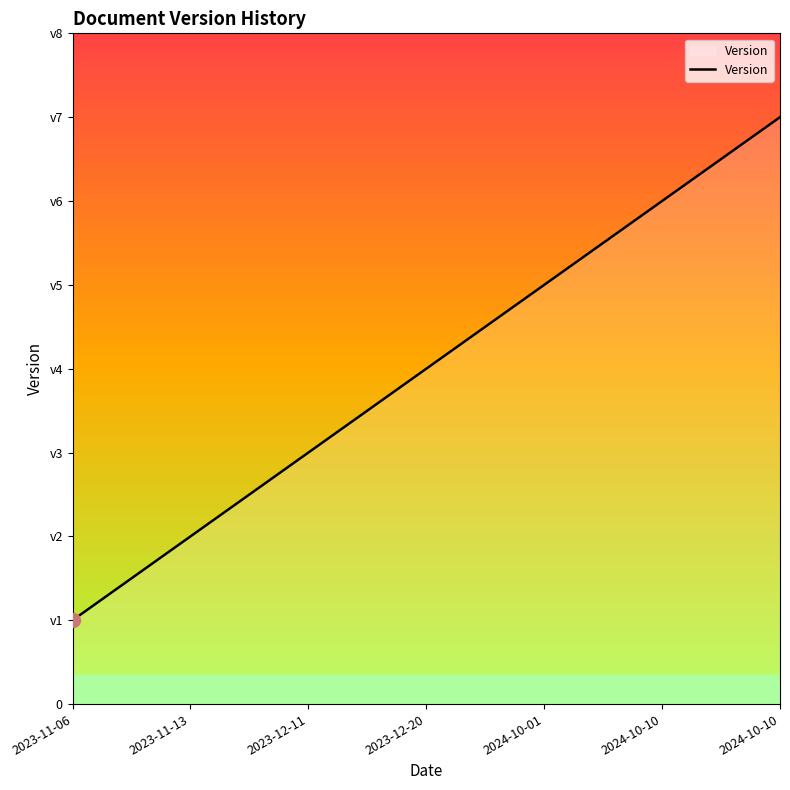

Rank the categories by value from lowest to highest.

2023-11-06, 2023-11-13, 2023-12-11, 2023-12-20, 2024-10-01, 2024-10-10, 2024-10-10